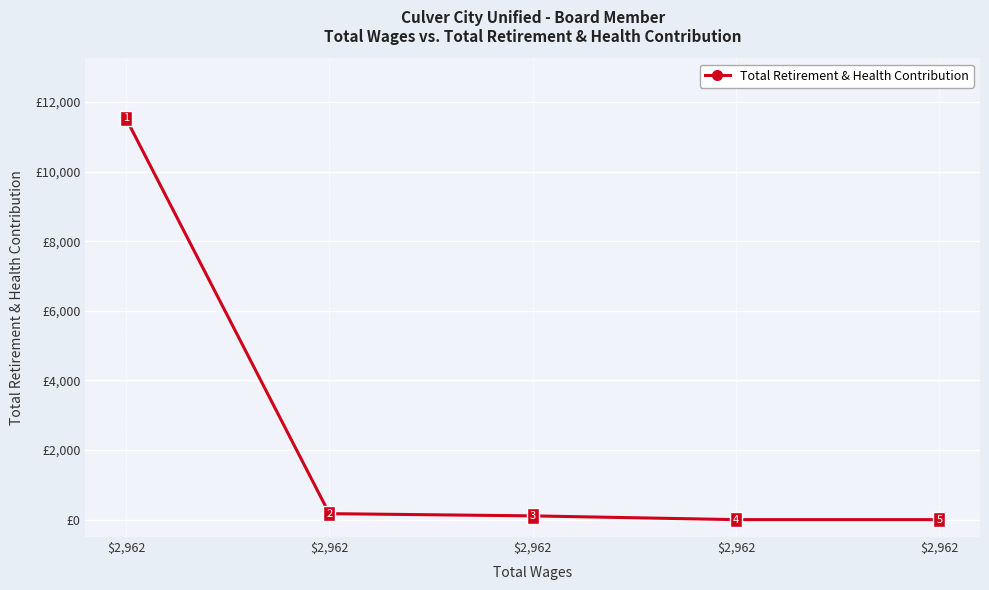

How many lines are shown in the chart?

1